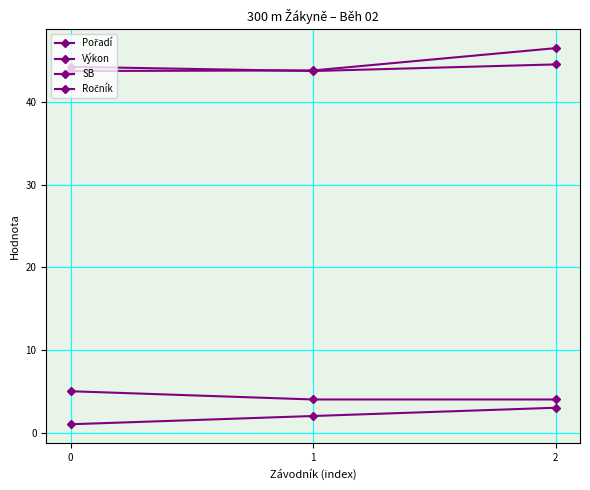

What value does the Ročník series have at 0?

5.0